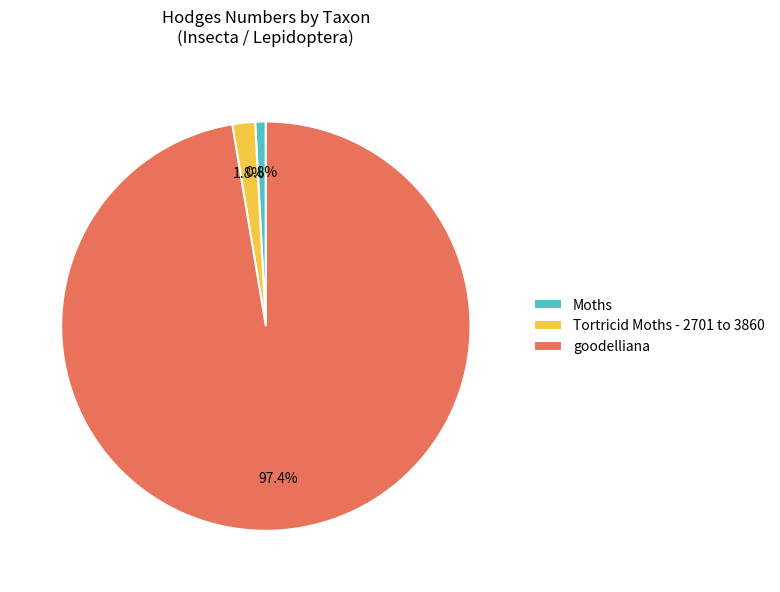

What percentage is NOT represented by goodelliana?

2.6%